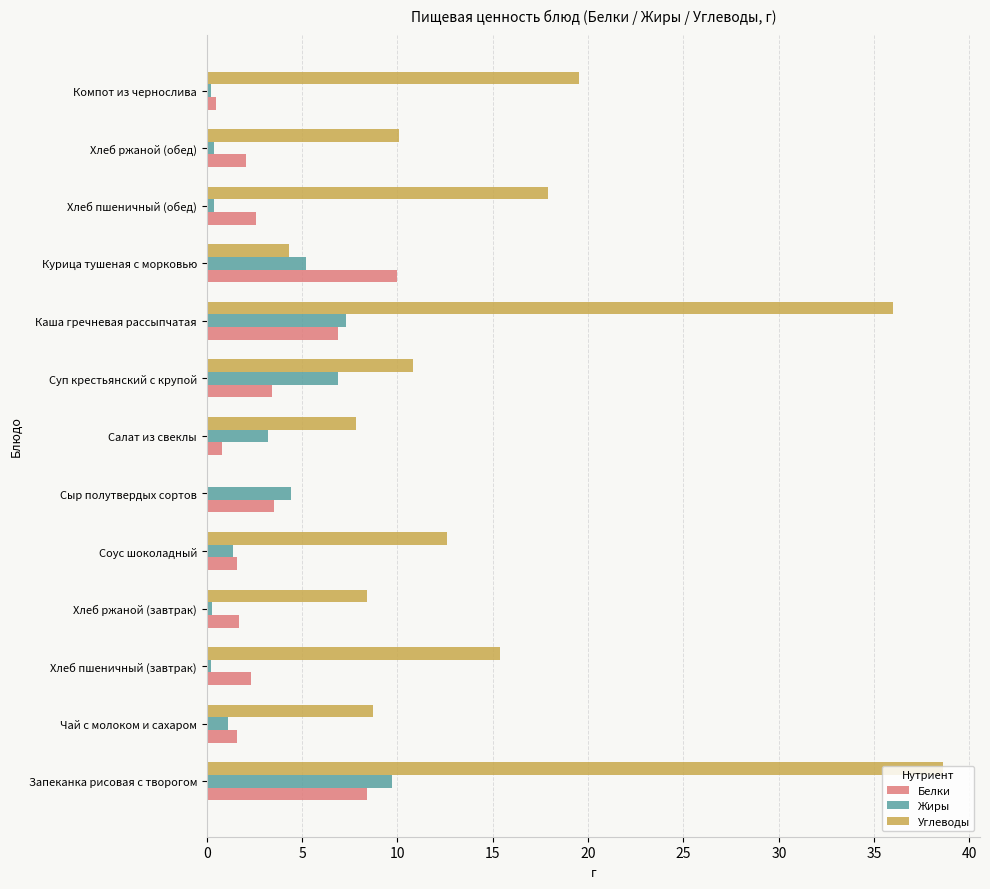

What is the sum of all Жиры values?

40.7